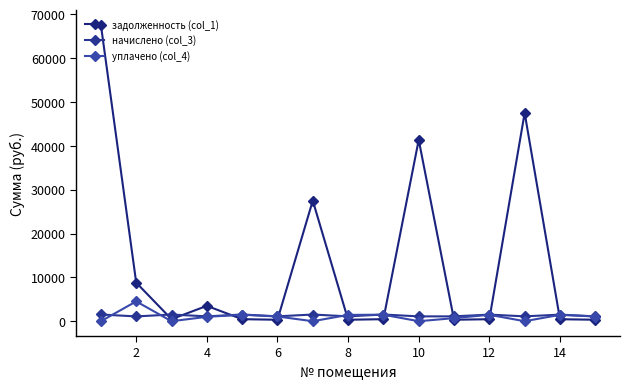

Is this an area chart (filled region under the line)?

No